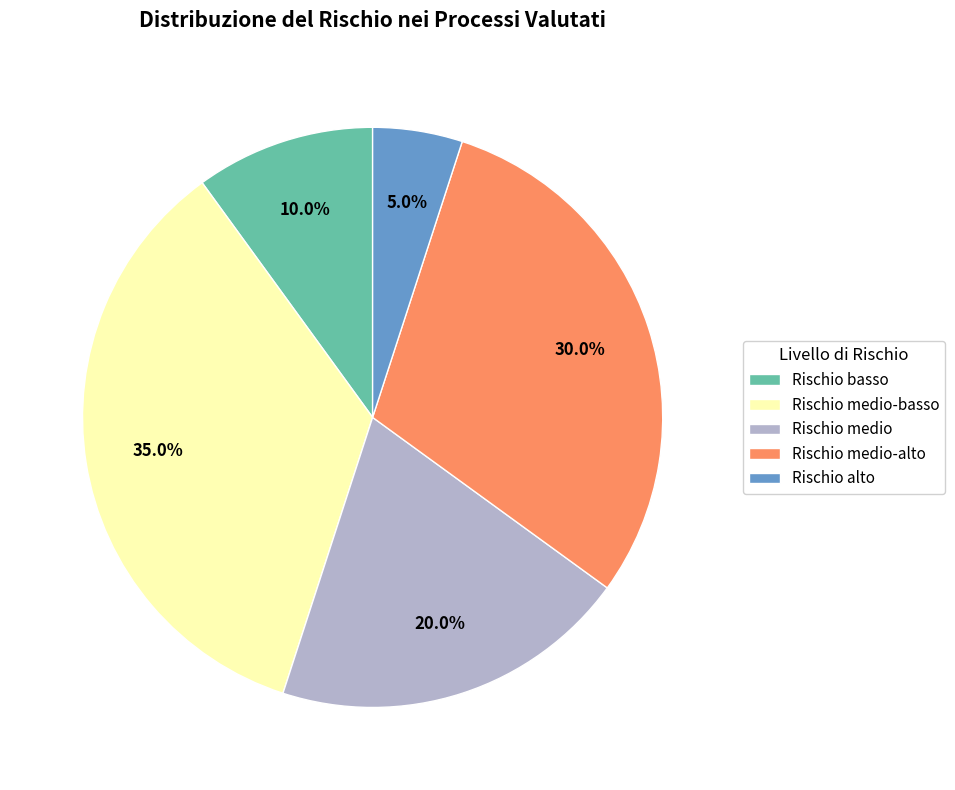

The Rischio medio slice represents 20% of the pie. True or false?

True